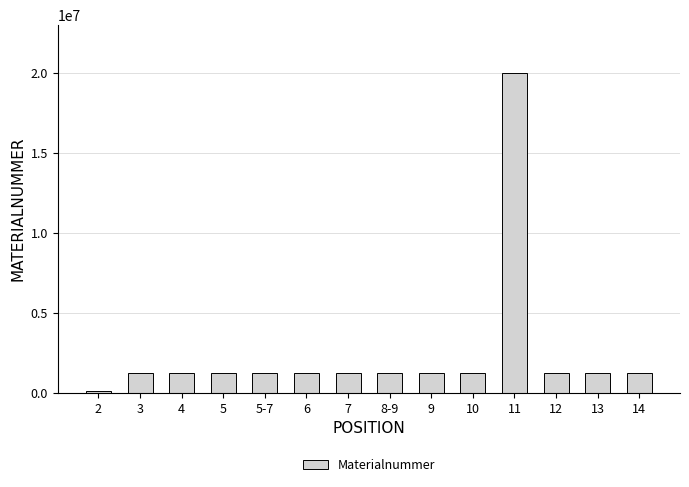

How many bars are there in total?

14